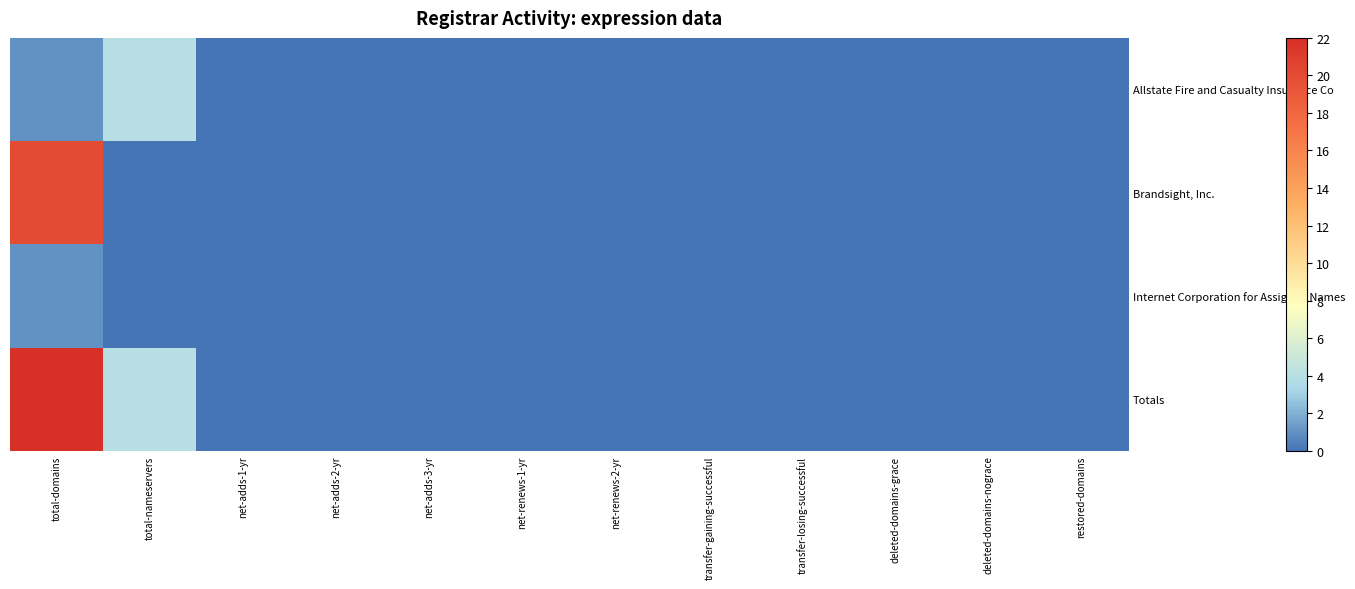

Which series changed the most between total-domains and transfer-gaining-successful?

Totals